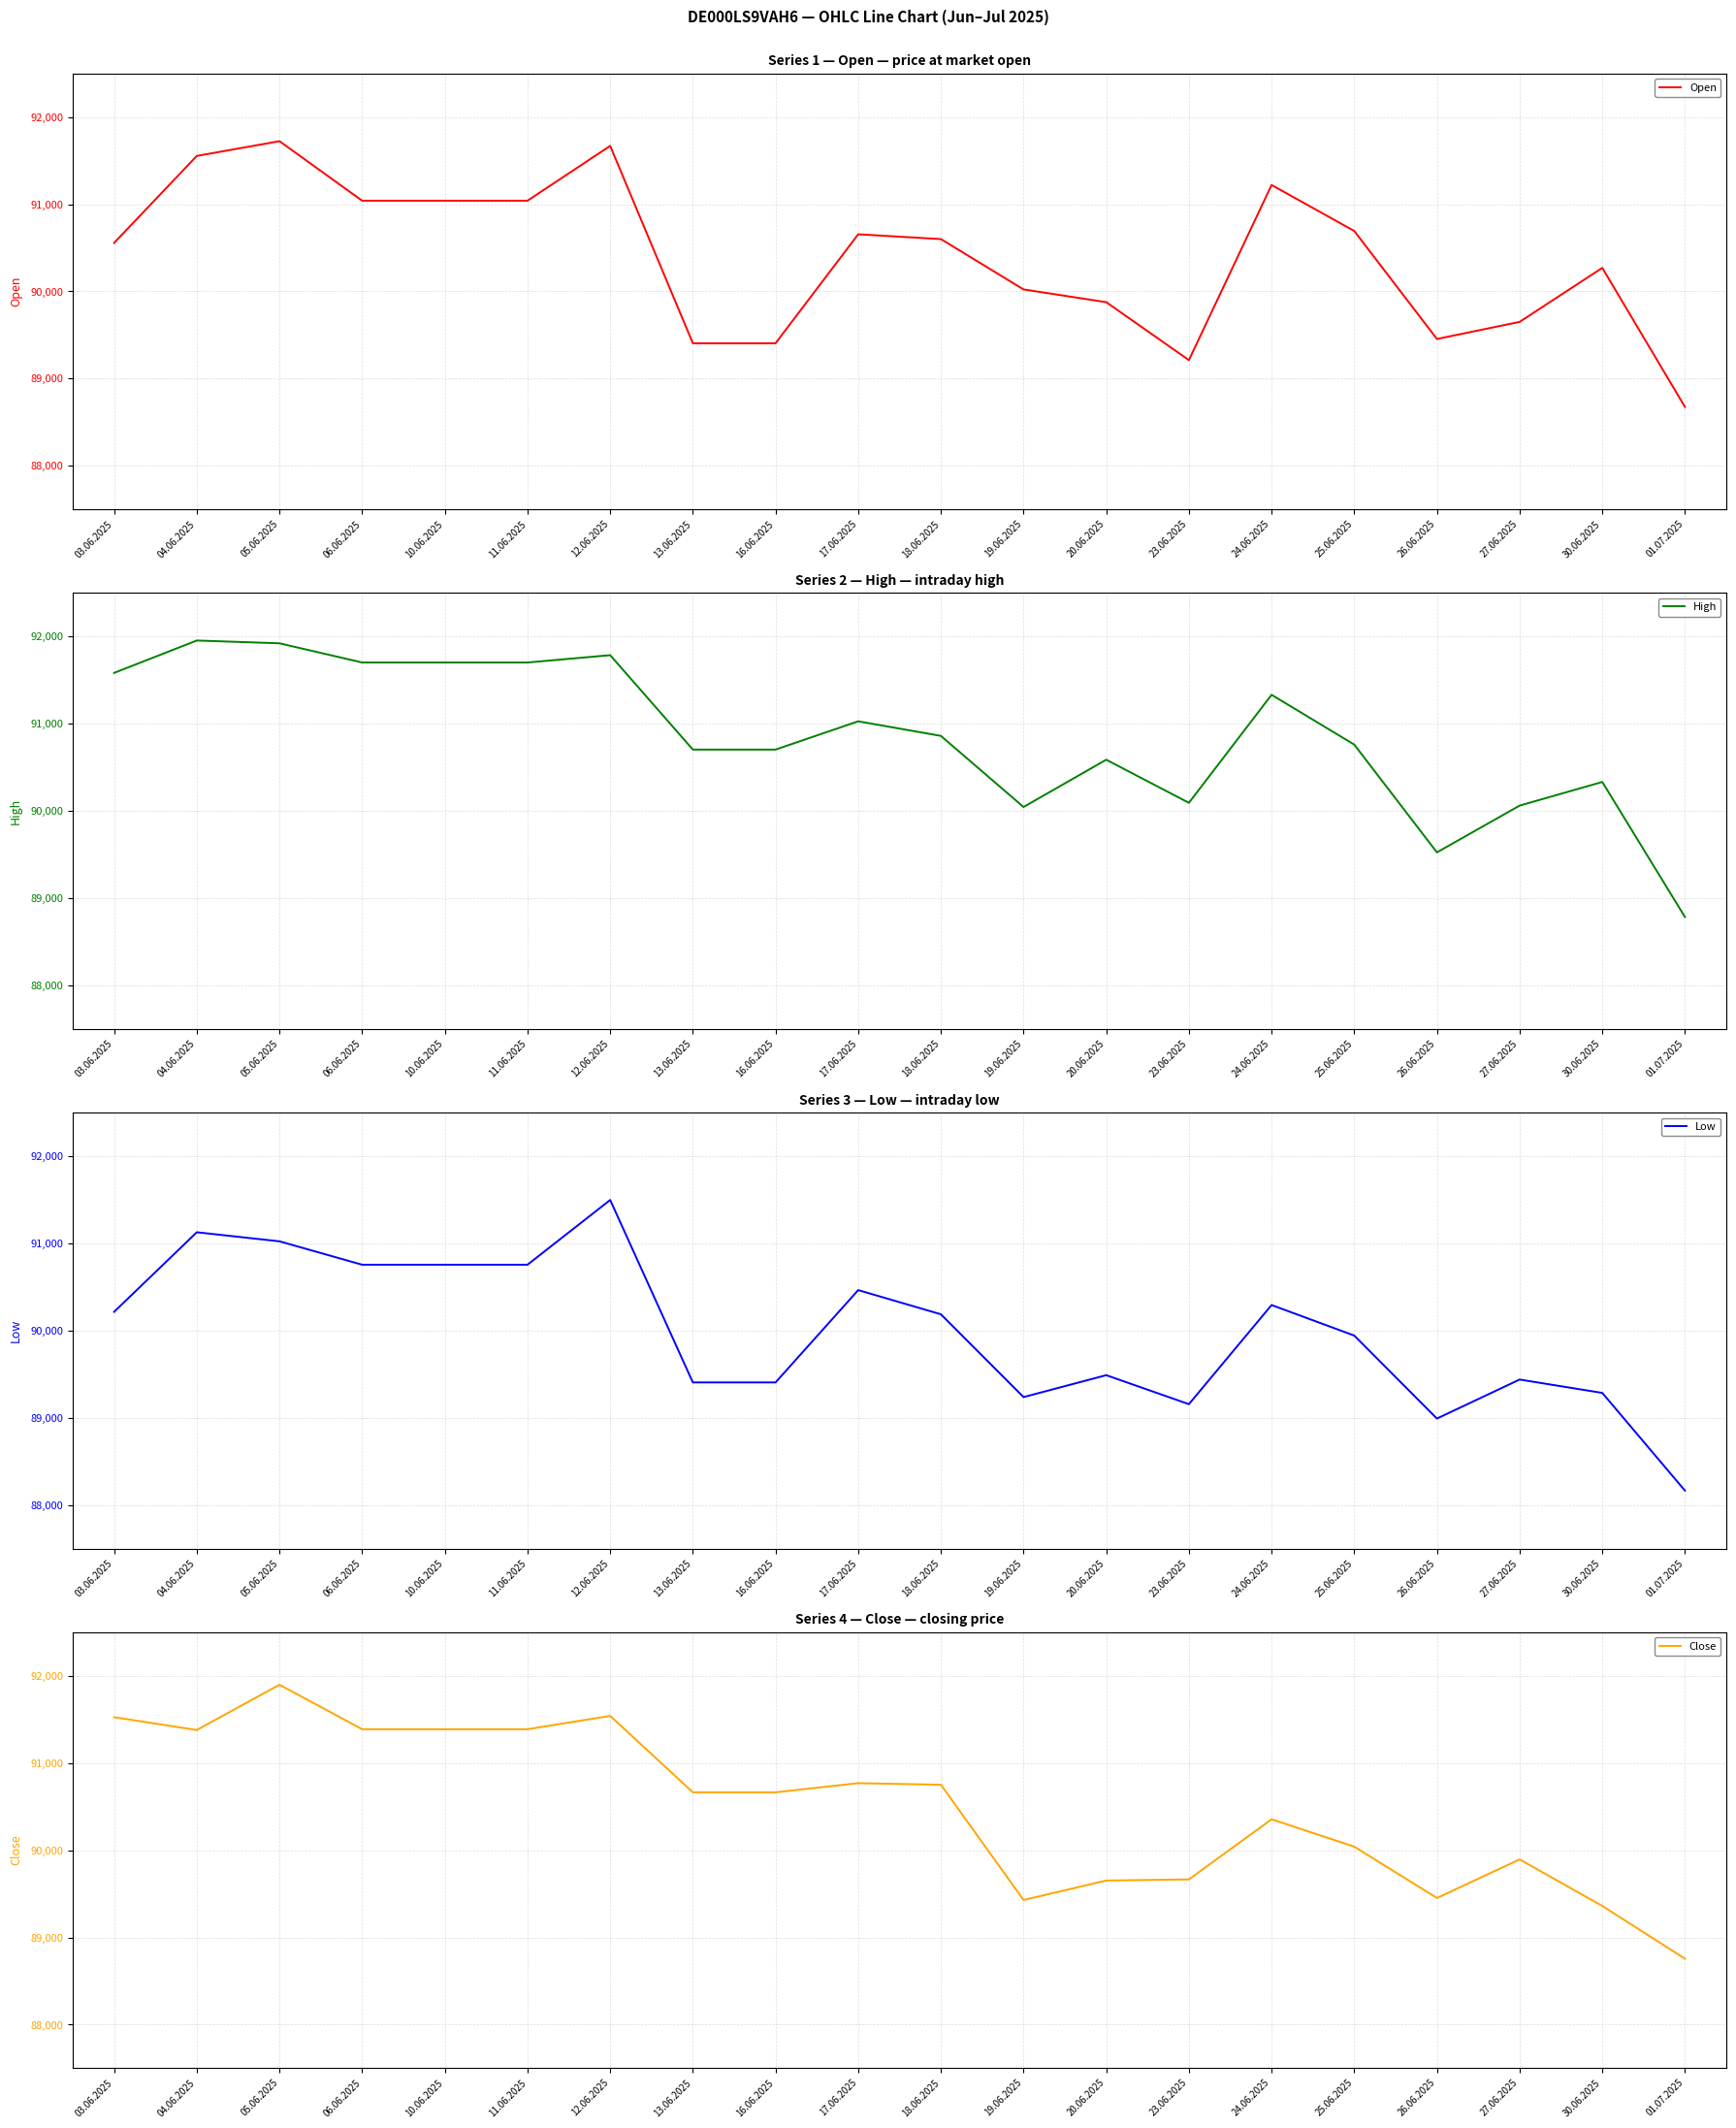

In Close, how many points are lower than both neighbors (excluding endpoints)?

3